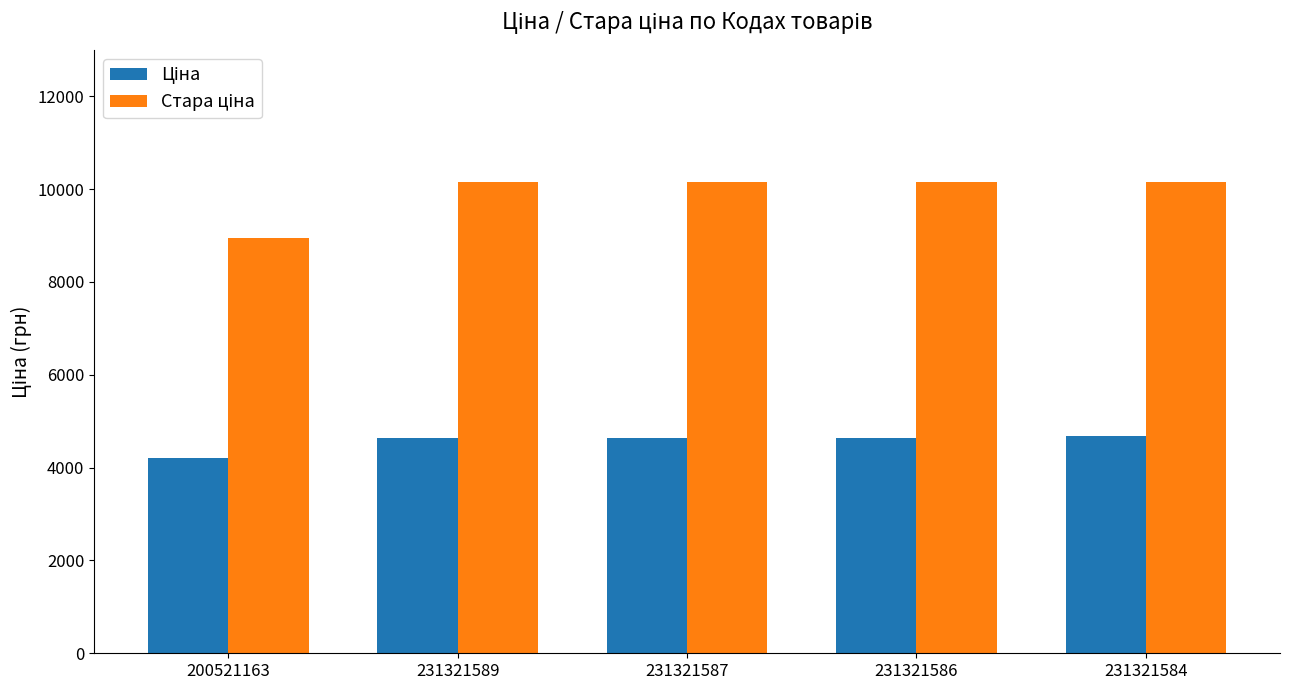

What is the total value across all series at 231321587?

14801.0